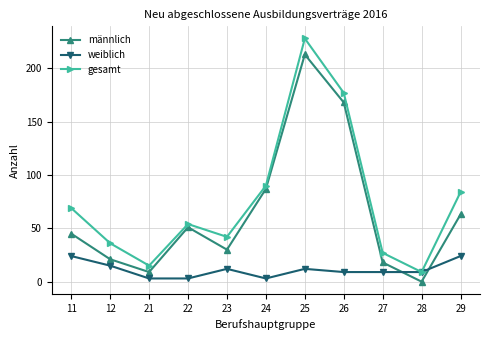

How many lines are shown in the chart?

3